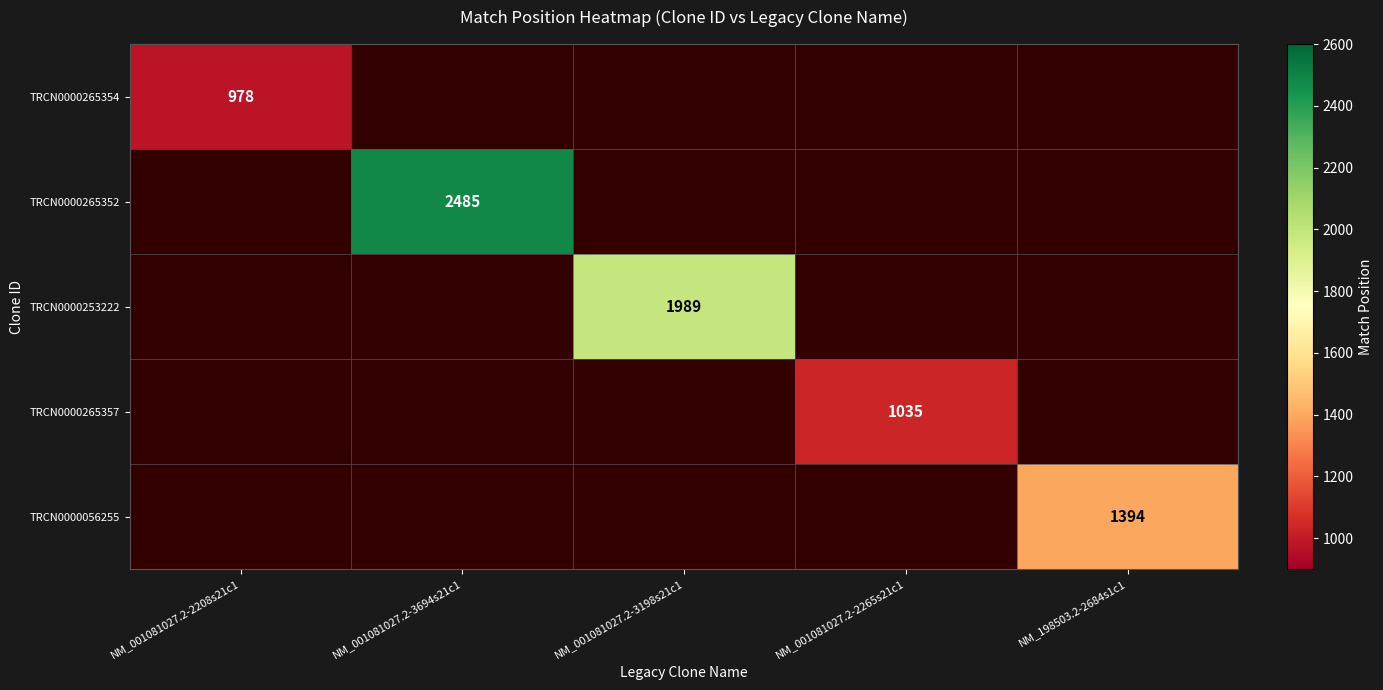

The value of TRCN0000265352 at NM_001081027.2-3694s21c1 is 3641. True or false?

False